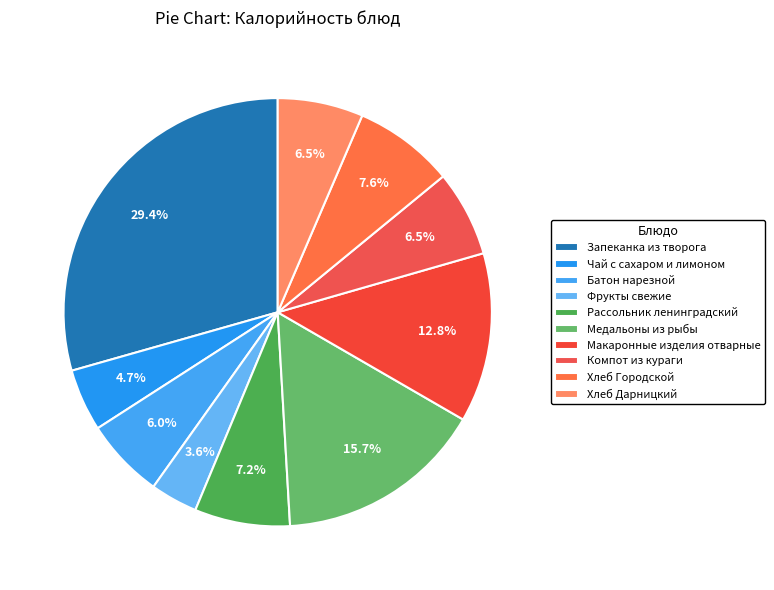

Does Медальоны из рыбы represent more than half of the total?

No